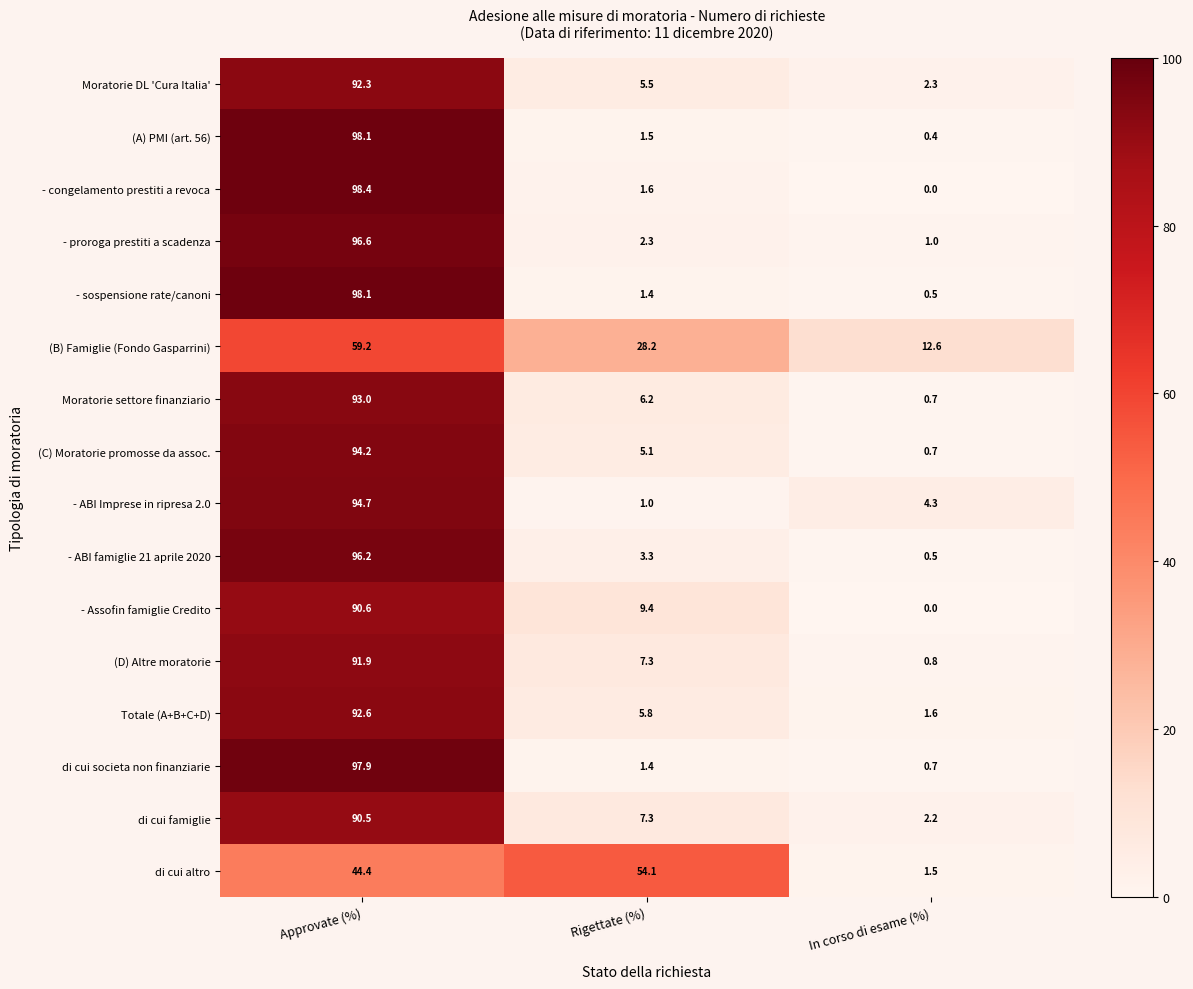

How many distinct data groups are displayed?

16